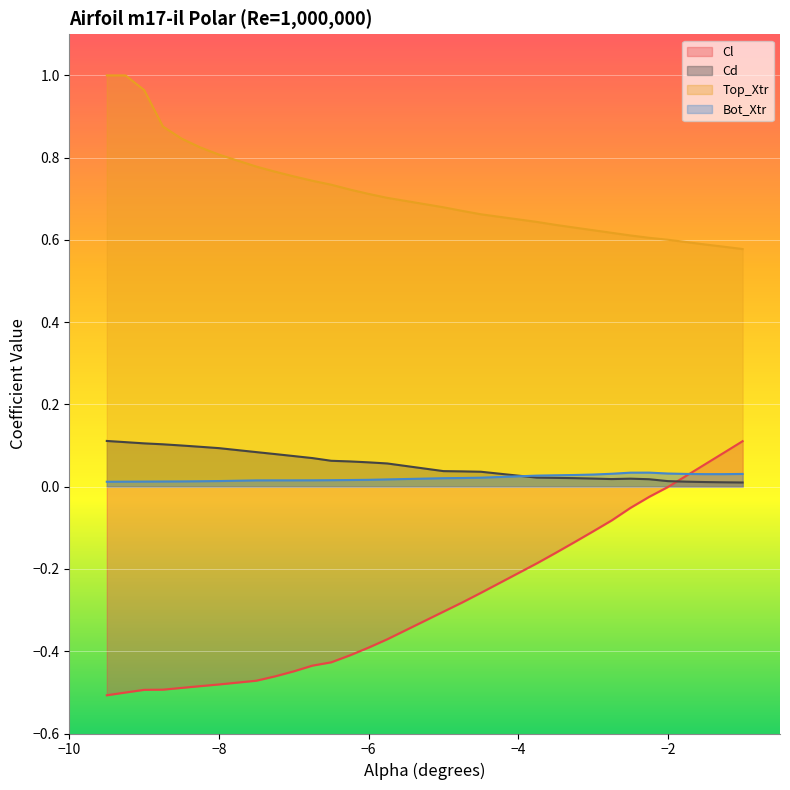

The value of Cl at -9.0 is -0.3. True or false?

False